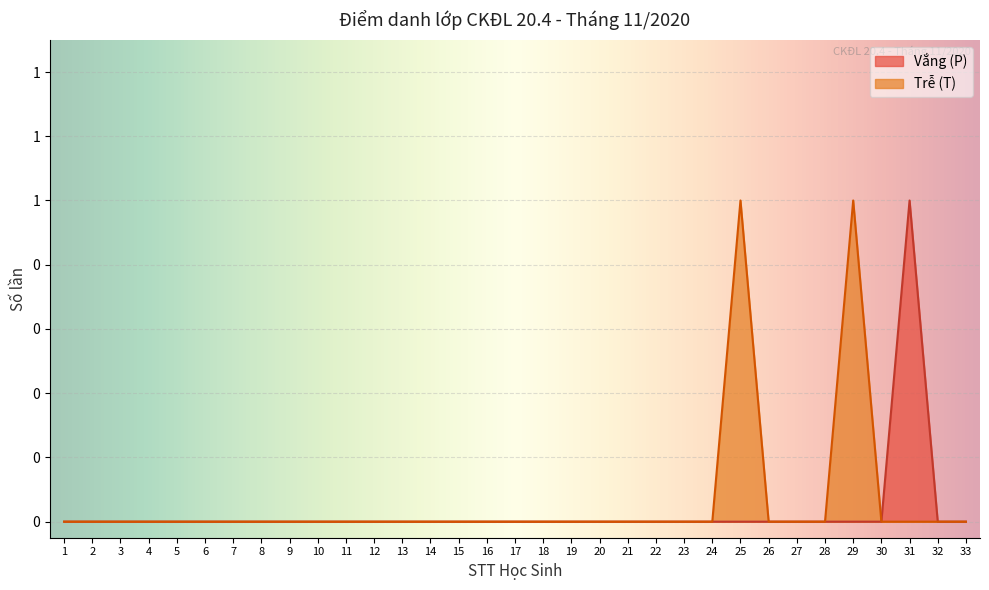

How many distinct data groups are displayed?

2